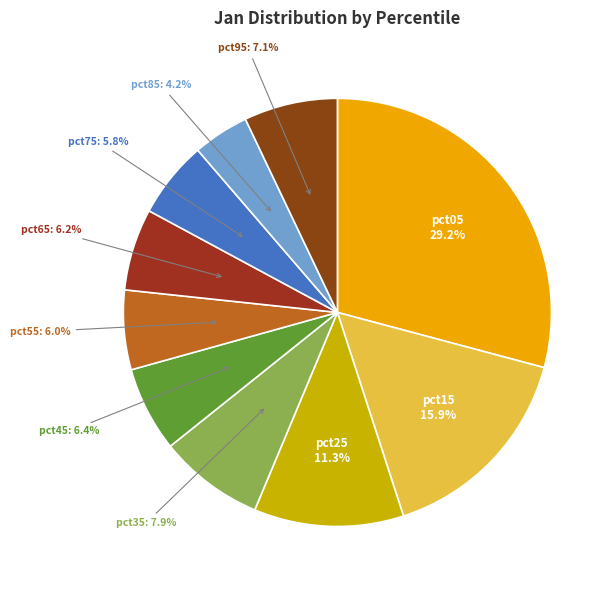

Which has a higher value, pct75 or pct95?

pct95